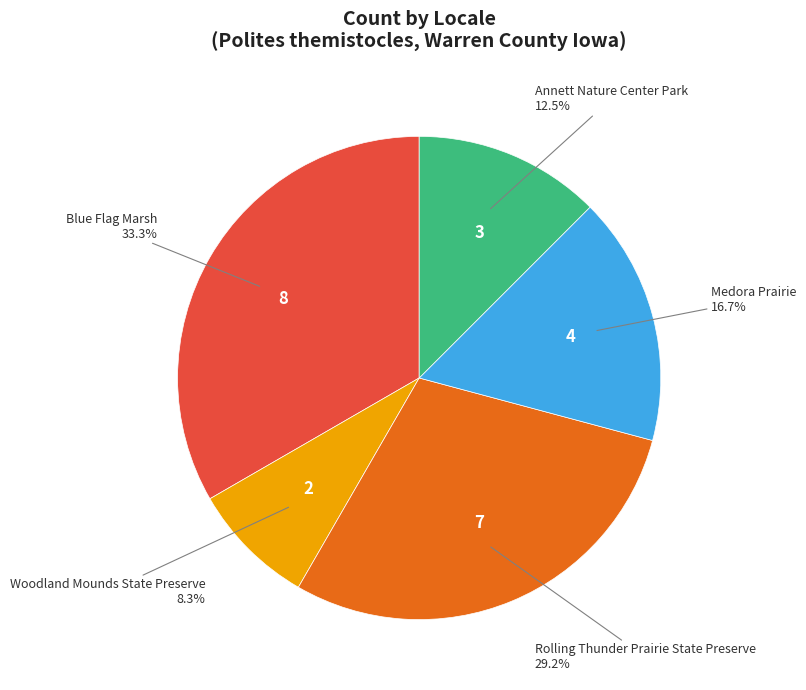

Is there any slice that represents more than half of the pie?

No